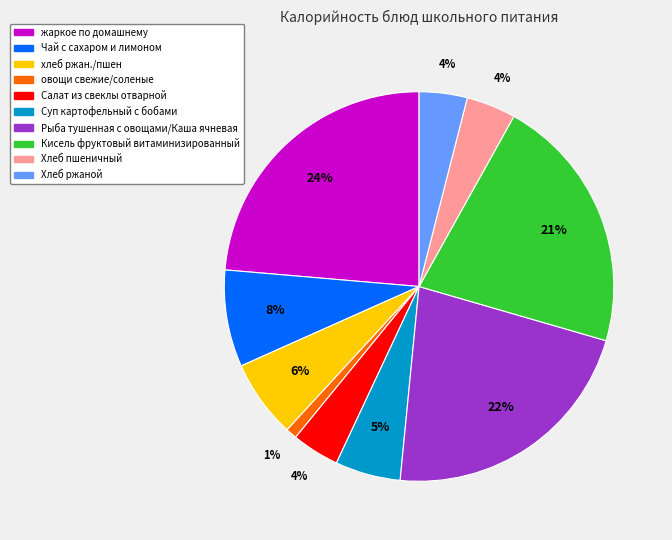

To the nearest percent, what is the difference between the largest and smallest slice percentages?

23%